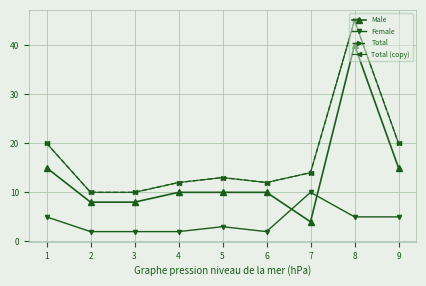

Which label corresponds to the smallest value in the chart?

2